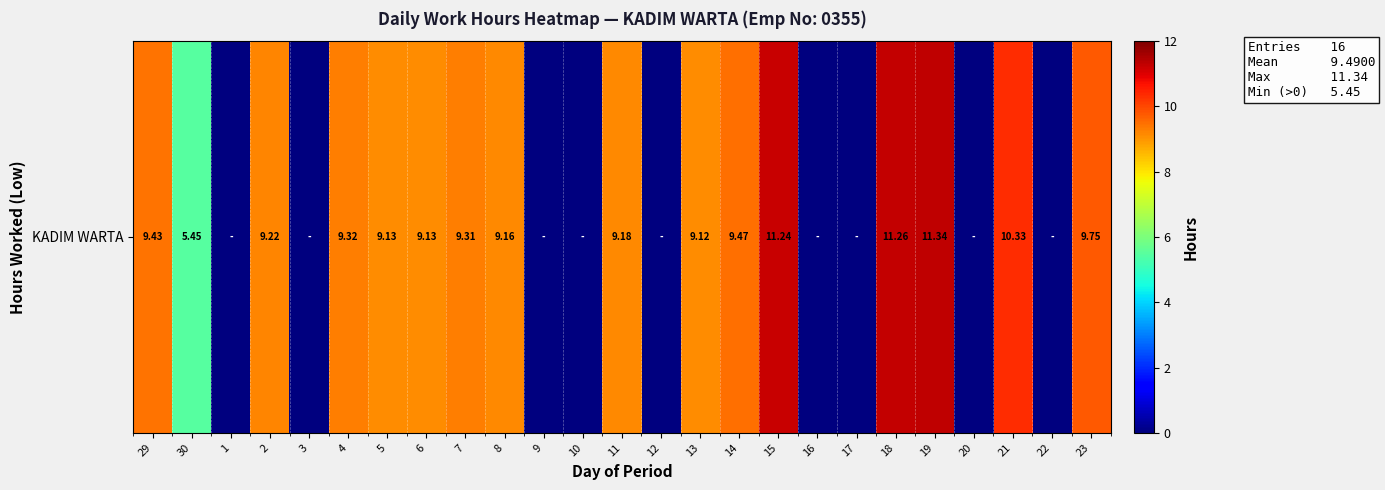

True or false: the data shows -3.6 at 10.

False